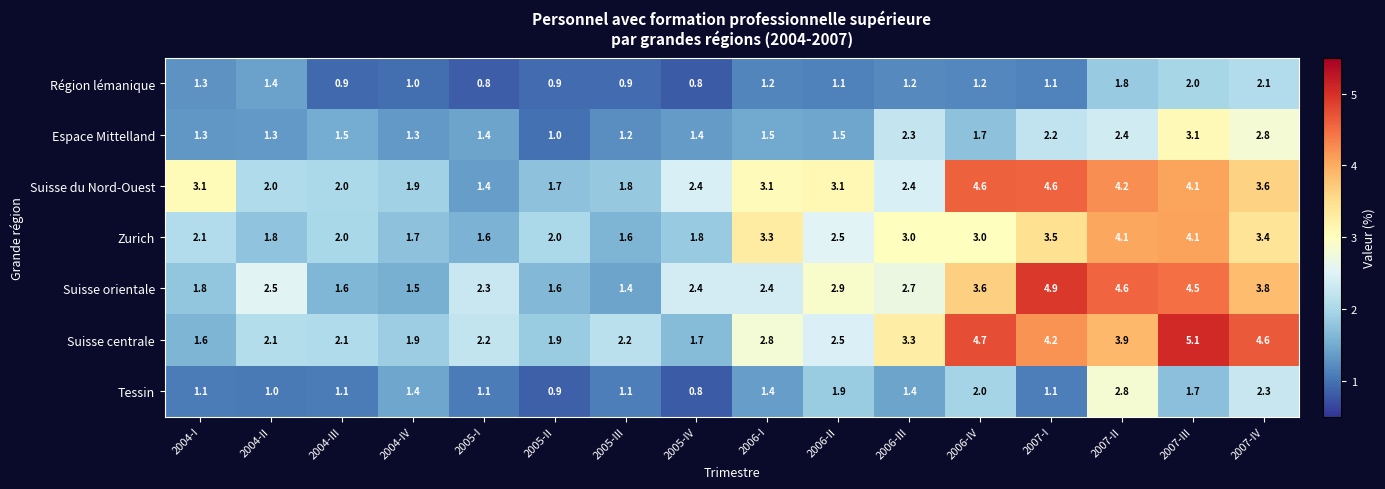

What is the sum of the Zurich values at 2006-IV and 2007-II?

7.1